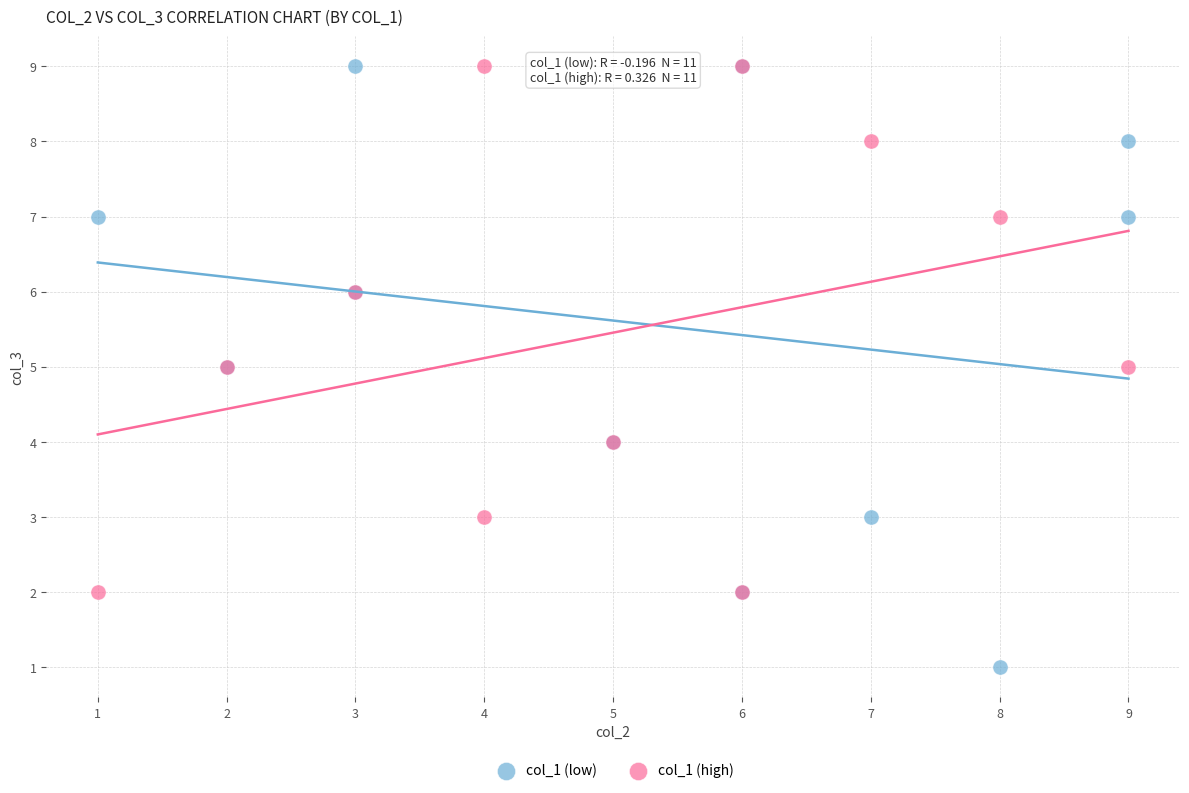

Which series has the largest Y range (max minus min)?

col_1 (low)